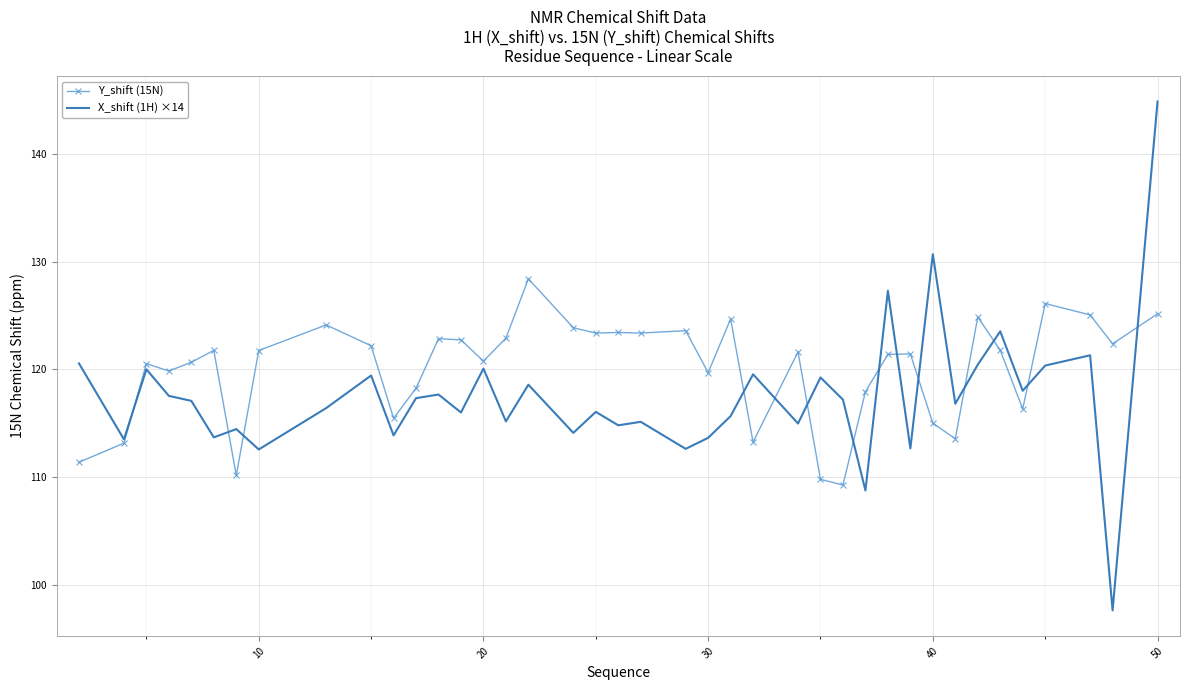

Which series has the largest total across all categories?

Y_shift (15N)